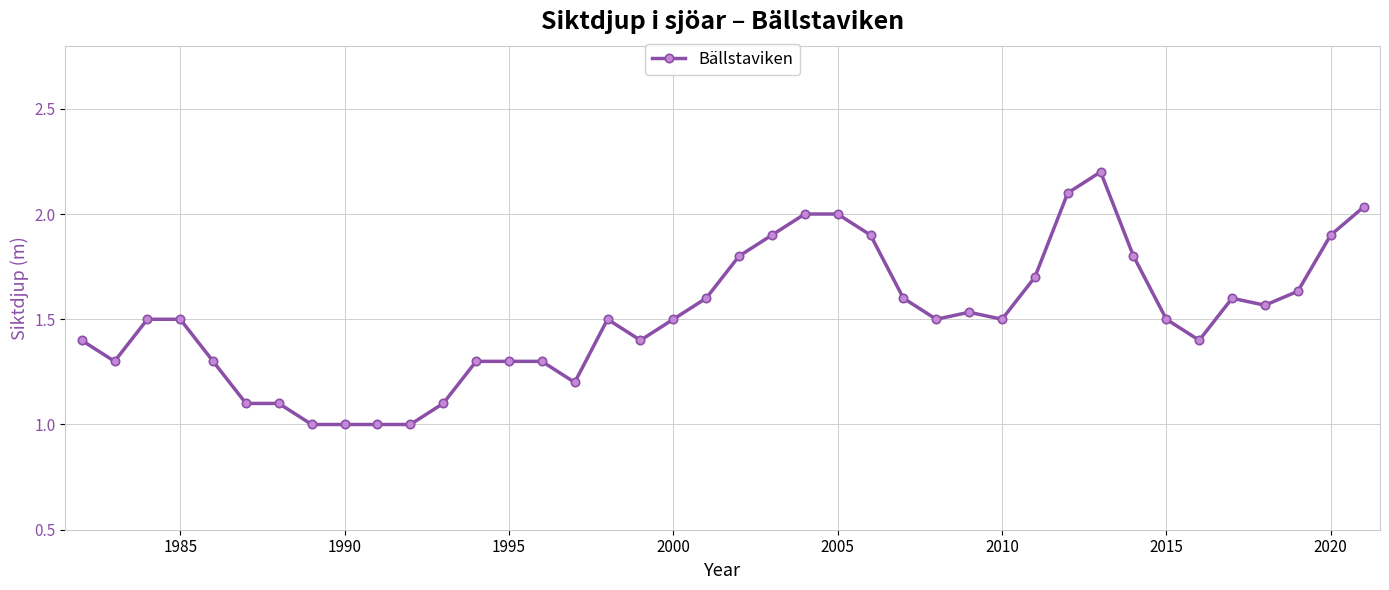

How many lines are shown in the chart?

1